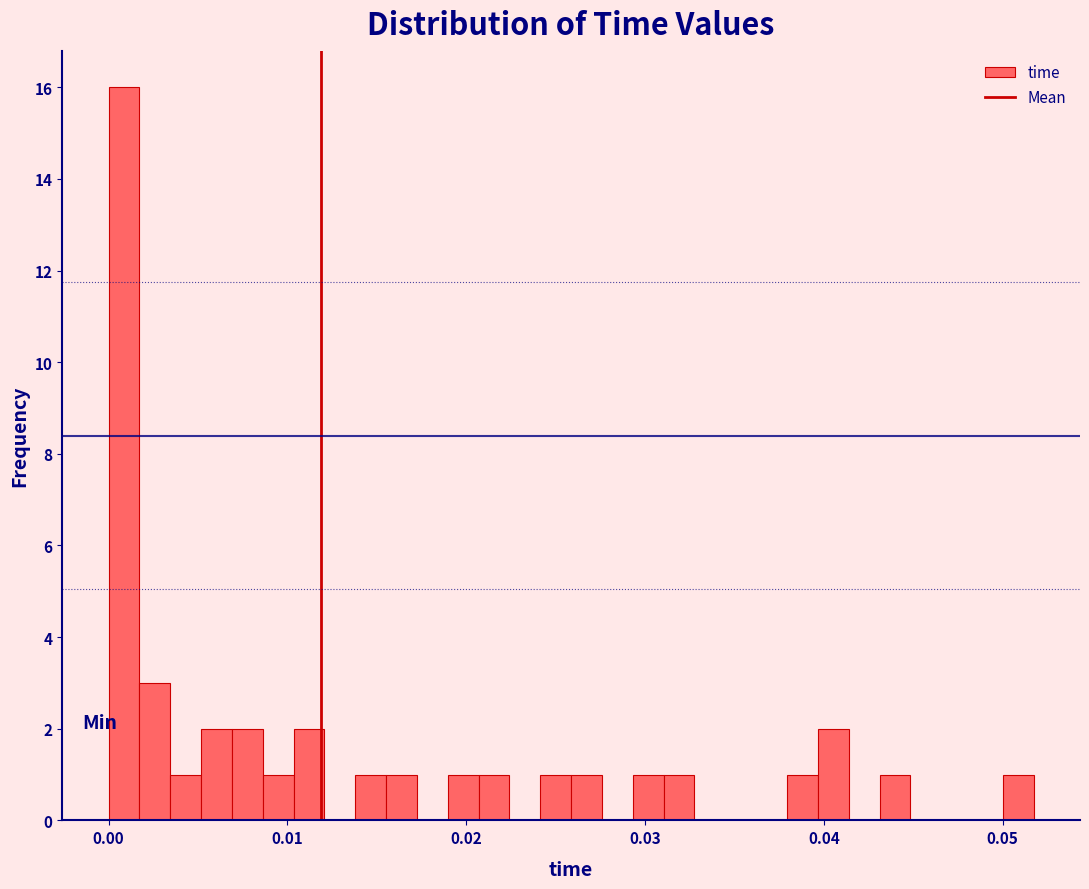

Around what value on the x-axis is the tallest bar? Give the approximate position of its centre, as read against the axis.

0.001